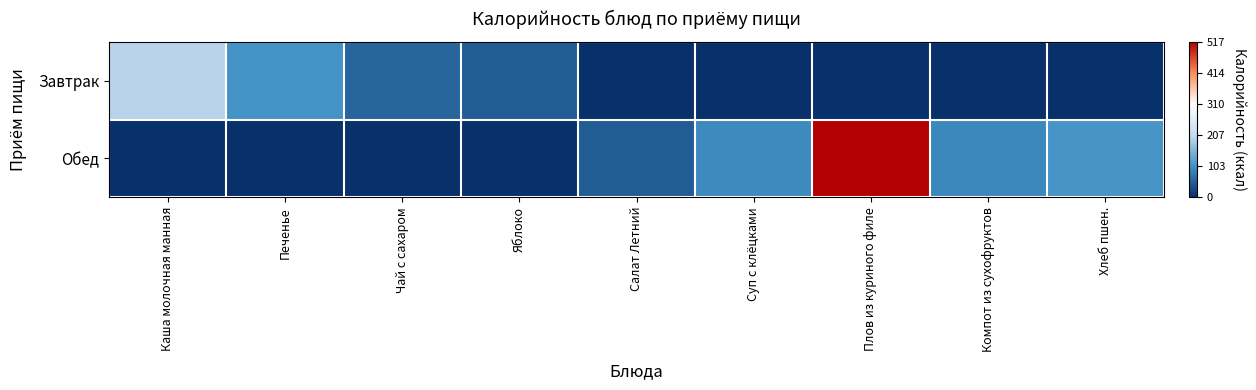

At which category is the sum across all series the highest?

Плов из куриного филе